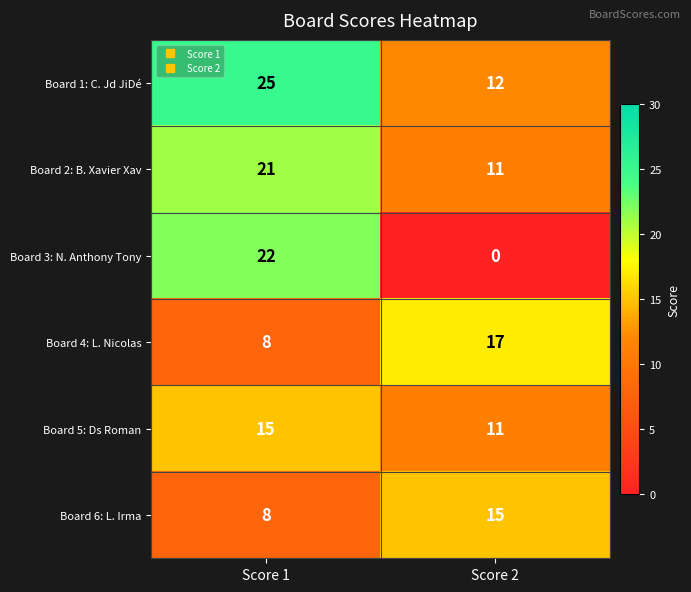

What is the difference between the highest and lowest values at Score 1?

17